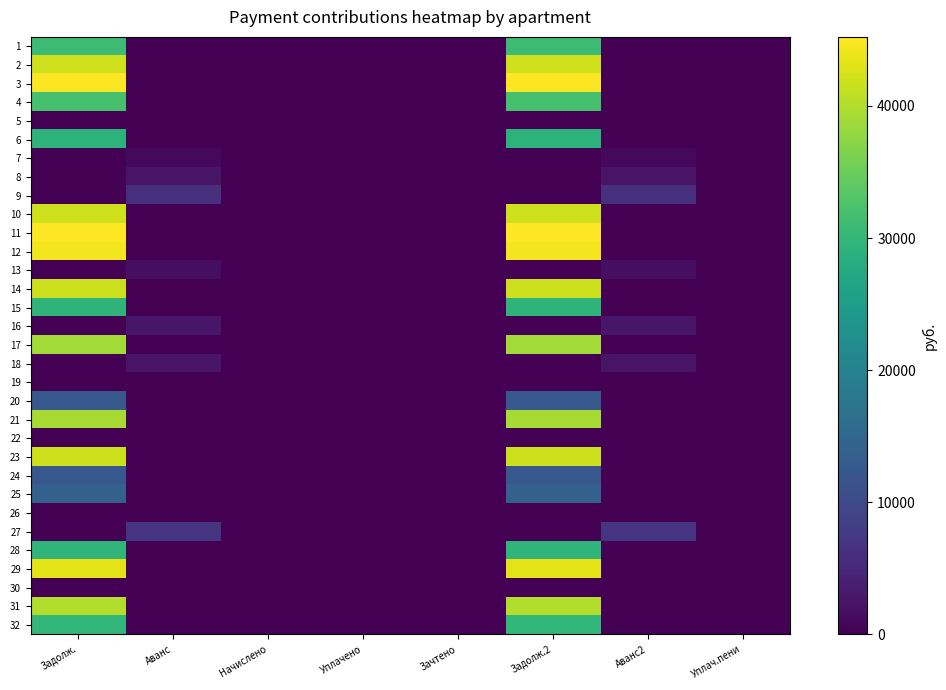

Reading left to right, list all the values displayed in this chart.

1: Задолж.=30970.3	Аванс=0.0	Начислено=0.0	Уплачено=0.0	Зачтено=0.0	Задолж.2=30970.3	Аванс2=0.0	Уплач.пени=0.0
2: Задолж.=42038.8	Аванс=0.0	Начислено=0.0	Уплачено=0.0	Зачтено=0.0	Задолж.2=42038.8	Аванс2=0.0	Уплач.пени=0.0
3: Задолж.=44912.3	Аванс=0.0	Начислено=0.0	Уплачено=0.0	Зачтено=0.0	Задолж.2=44912.3	Аванс2=0.0	Уплач.пени=0.0
4: Задолж.=32044.5	Аванс=0.0	Начислено=0.0	Уплачено=0.0	Зачтено=0.0	Задолж.2=32044.5	Аванс2=0.0	Уплач.пени=0.0
5: Задолж.=0.0	Аванс=0.0	Начислено=0.0	Уплачено=0.0	Зачтено=0.0	Задолж.2=0.0	Аванс2=0.0	Уплач.пени=0.0
6: Задолж.=29192.0	Аванс=0.0	Начислено=0.0	Уплачено=0.0	Зачтено=0.0	Задолж.2=29192.0	Аванс2=0.0	Уплач.пени=0.0
7: Задолж.=0.0	Аванс=958.1	Начислено=0.0	Уплачено=0.0	Зачтено=0.0	Задолж.2=0.0	Аванс2=958.1	Уплач.пени=0.0
8: Задолж.=0.0	Аванс=2301.4	Начислено=0.0	Уплачено=0.0	Зачтено=0.0	Задолж.2=0.0	Аванс2=2301.4	Уплач.пени=0.0
9: Задолж.=0.0	Аванс=6192.0	Начислено=0.0	Уплачено=0.0	Зачтено=0.0	Задолж.2=0.0	Аванс2=6192.0	Уплач.пени=0.0
10: Задолж.=41932.3	Аванс=0.0	Начислено=0.0	Уплачено=0.0	Зачтено=0.0	Задолж.2=41932.3	Аванс2=0.0	Уплач.пени=0.0
11: Задолж.=45231.7	Аванс=0.0	Начислено=0.0	Уплачено=0.0	Зачтено=0.0	Задолж.2=45231.7	Аванс2=0.0	Уплач.пени=0.0
12: Задолж.=44486.6	Аванс=0.0	Начислено=0.0	Уплачено=0.0	Зачтено=0.0	Задолж.2=44486.6	Аванс2=0.0	Уплач.пени=0.0
13: Задолж.=0.0	Аванс=1638.3	Начислено=0.0	Уплачено=0.0	Зачтено=0.0	Задолж.2=0.0	Аванс2=1638.3	Уплач.пени=0.0
14: Задолж.=41719.6	Аванс=0.0	Начислено=0.0	Уплачено=0.0	Зачтено=0.0	Задолж.2=41719.6	Аванс2=0.0	Уплач.пени=0.0
15: Задолж.=29383.3	Аванс=0.0	Начислено=0.0	Уплачено=0.0	Зачтено=0.0	Задолж.2=29383.3	Аванс2=0.0	Уплач.пени=0.0
16: Задолж.=0.0	Аванс=2800.6	Начислено=0.0	Уплачено=0.0	Зачтено=0.0	Задолж.2=0.0	Аванс2=2800.6	Уплач.пени=0.0
17: Задолж.=38933.2	Аванс=0.0	Начислено=0.0	Уплачено=0.0	Зачтено=0.0	Задолж.2=38933.2	Аванс2=0.0	Уплач.пени=0.0
18: Задолж.=0.0	Аванс=2414.6	Начислено=0.0	Уплачено=0.0	Зачтено=0.0	Задолж.2=0.0	Аванс2=2414.6	Уплач.пени=0.0
19: Задолж.=0.0	Аванс=0.0	Начислено=0.0	Уплачено=0.0	Зачтено=0.0	Задолж.2=0.0	Аванс2=0.0	Уплач.пени=0.0
20: Задолж.=12375.6	Аванс=0.0	Начислено=0.0	Уплачено=0.0	Зачтено=0.0	Задолж.2=12375.6	Аванс2=0.0	Уплач.пени=0.0
21: Задолж.=39267.0	Аванс=0.0	Начислено=0.0	Уплачено=0.0	Зачтено=0.0	Задолж.2=39267.0	Аванс2=0.0	Уплач.пени=0.0
22: Задолж.=0.0	Аванс=0.0	Начислено=0.0	Уплачено=0.0	Зачтено=0.0	Задолж.2=0.0	Аванс2=0.0	Уплач.пени=0.0
23: Задолж.=41719.6	Аванс=0.0	Начислено=0.0	Уплачено=0.0	Зачтено=0.0	Задолж.2=41719.6	Аванс2=0.0	Уплач.пени=0.0
24: Задолж.=12331.1	Аванс=0.0	Начислено=0.0	Уплачено=0.0	Зачтено=0.0	Задолж.2=12331.1	Аванс2=0.0	Уплач.пени=0.0
25: Задолж.=13911.0	Аванс=0.0	Начислено=0.0	Уплачено=0.0	Зачтено=0.0	Задолж.2=13911.0	Аванс2=0.0	Уплач.пени=0.0
26: Задолж.=0.0	Аванс=0.0	Начислено=0.0	Уплачено=0.0	Зачтено=0.0	Задолж.2=0.0	Аванс2=0.0	Уплач.пени=0.0
27: Задолж.=0.0	Аванс=6757.4	Начислено=0.0	Уплачено=0.0	Зачтено=0.0	Задолж.2=0.0	Аванс2=6757.4	Уплач.пени=0.0
28: Задолж.=29515.3	Аванс=0.0	Начислено=0.0	Уплачено=0.0	Зачтено=0.0	Задолж.2=29515.3	Аванс2=0.0	Уплач.пени=0.0
29: Задолж.=43422.3	Аванс=0.0	Начислено=0.0	Уплачено=0.0	Зачтено=0.0	Задолж.2=43422.3	Аванс2=0.0	Уплач.пени=0.0
30: Задолж.=0.0	Аванс=0.0	Начислено=0.0	Уплачено=0.0	Зачтено=0.0	Задолж.2=0.0	Аванс2=0.0	Уплач.пени=0.0
31: Задолж.=40054.2	Аванс=0.0	Начислено=0.0	Уплачено=0.0	Зачтено=0.0	Задолж.2=40054.2	Аванс2=0.0	Уплач.пени=0.0
32: Задолж.=30012.5	Аванс=0.0	Начислено=0.0	Уплачено=0.0	Зачтено=0.0	Задолж.2=30012.5	Аванс2=0.0	Уплач.пени=0.0